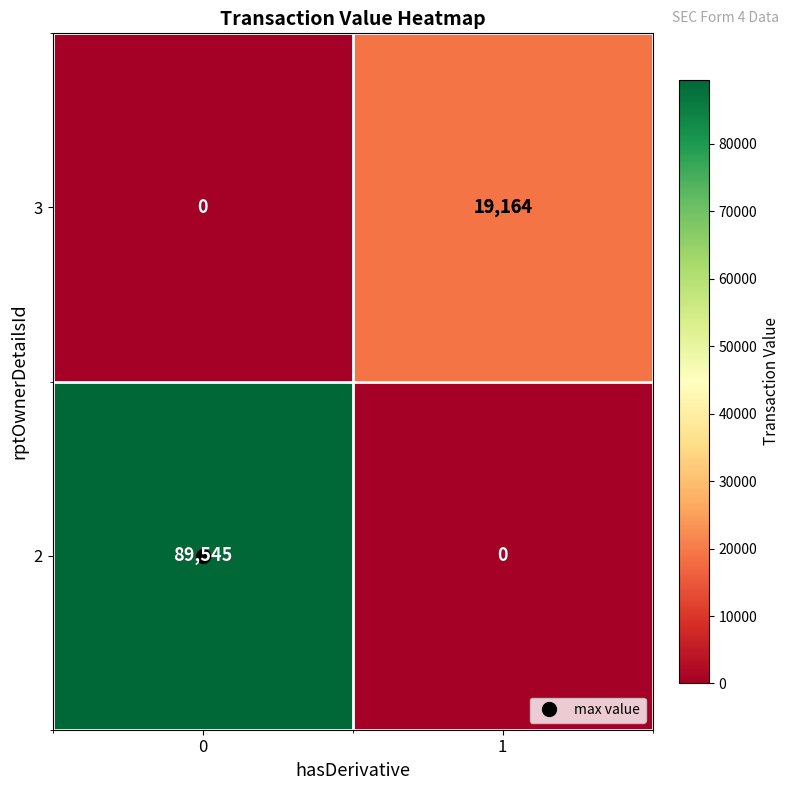

What is the total value across all series at 0?

89545